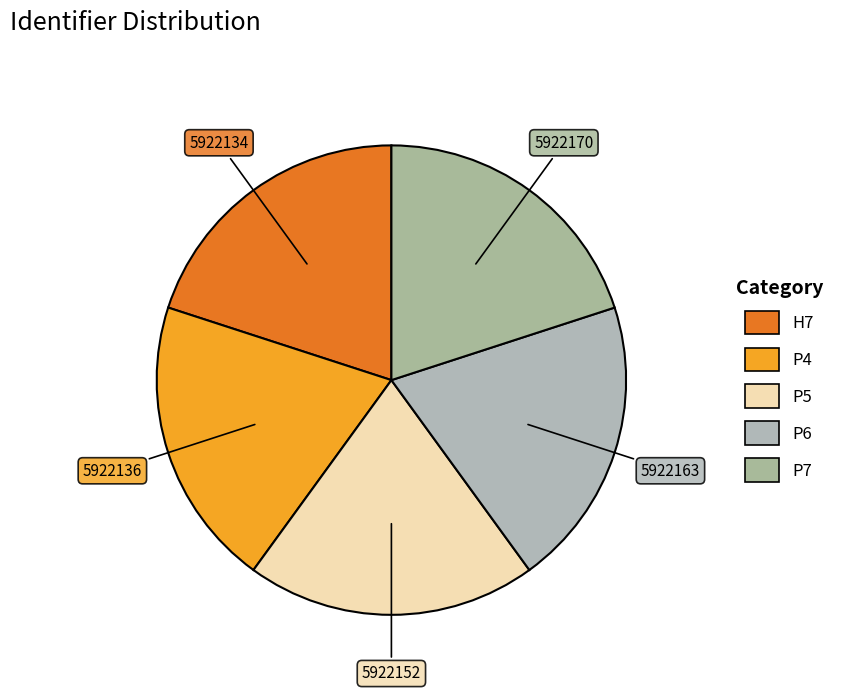

Is there any slice that represents more than half of the pie?

No